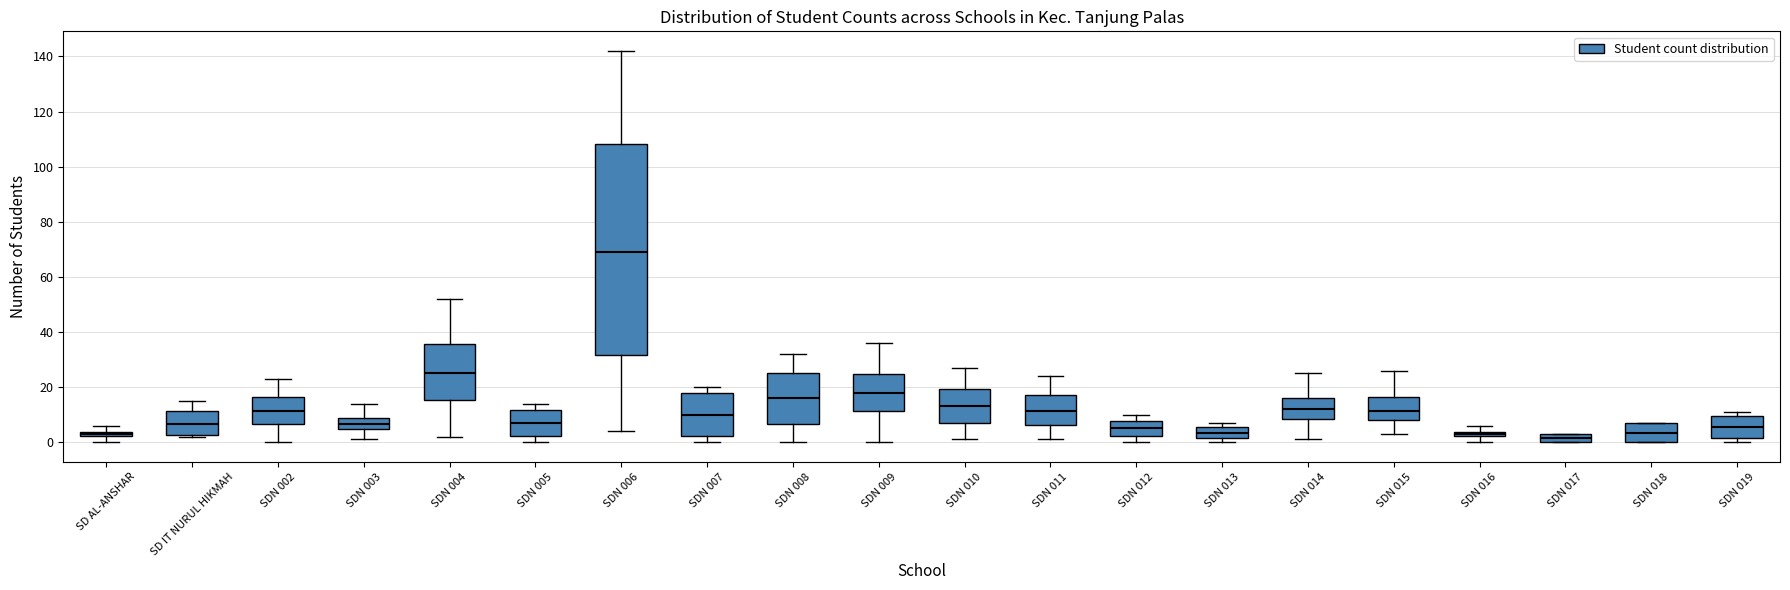

Which box is the tallest, from its lower edge to its upper edge?

SDN 006